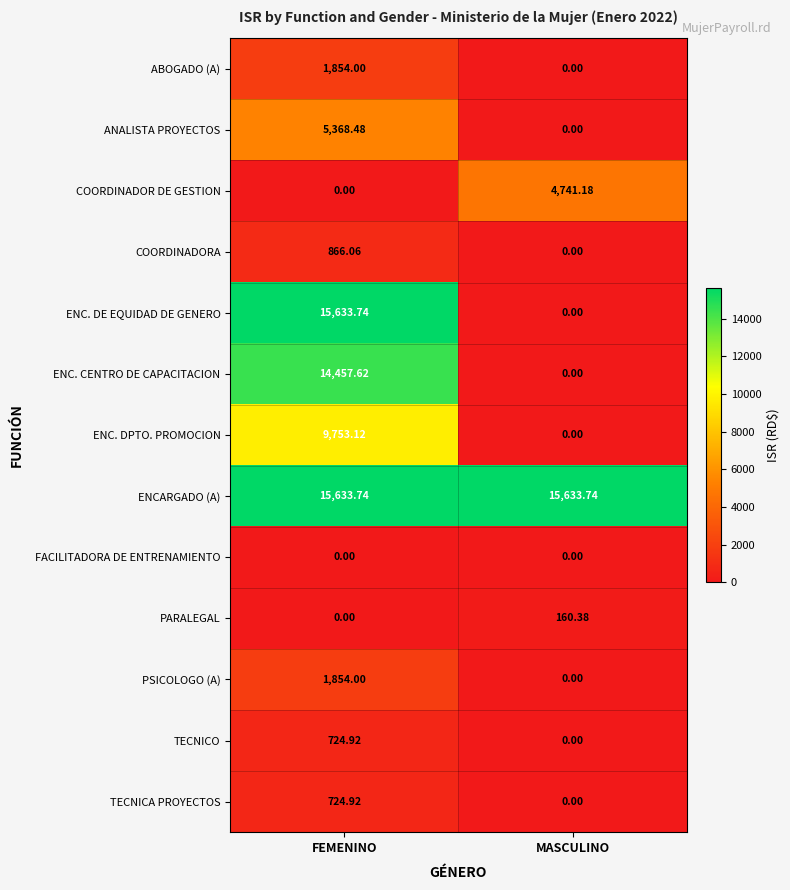

What is the greatest value displayed?

15633.7